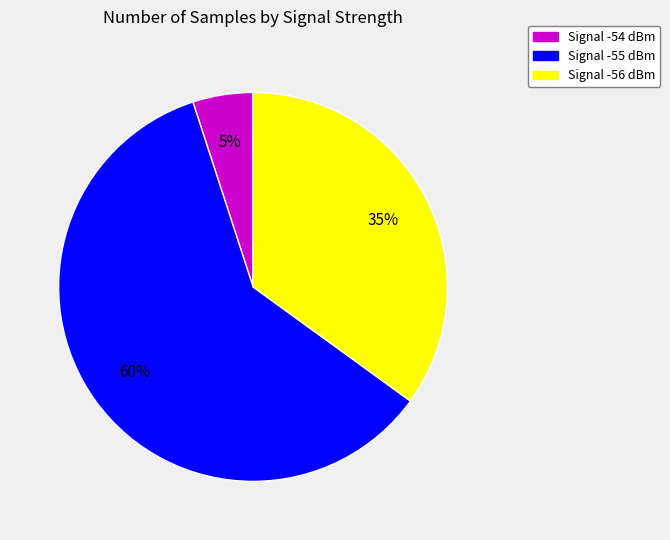

To the nearest percent, what is the difference between the largest and smallest slice percentages?

55%